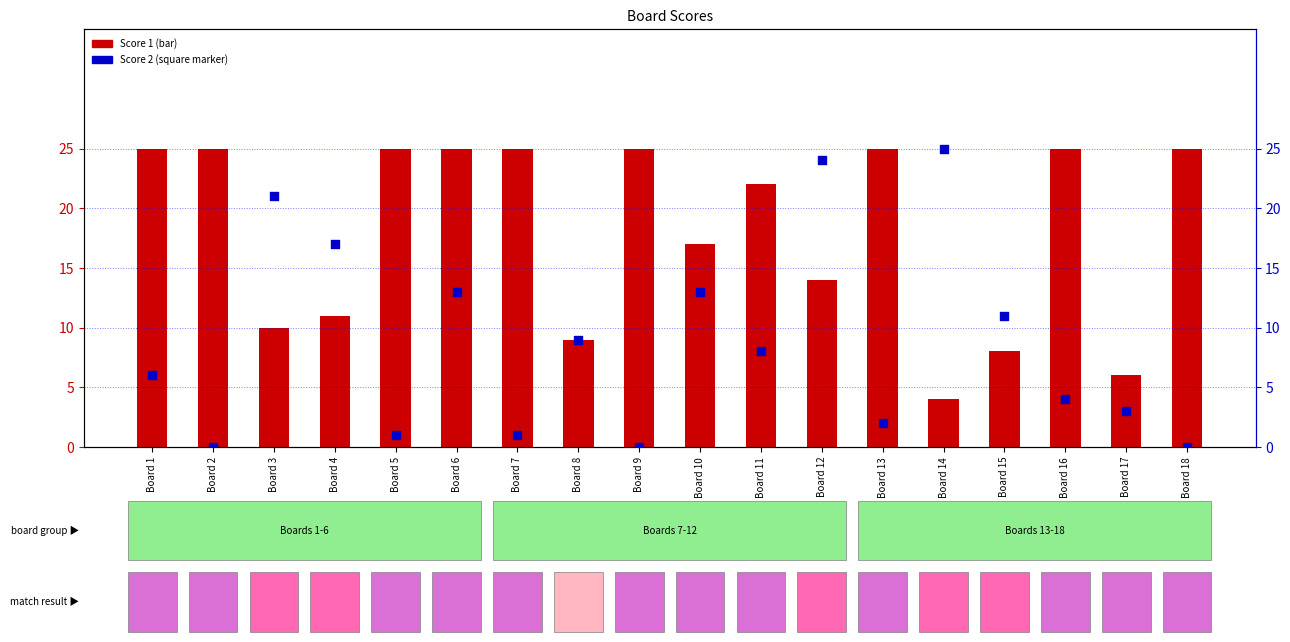

Which series contains the highest Y value?

Score 1 (count)